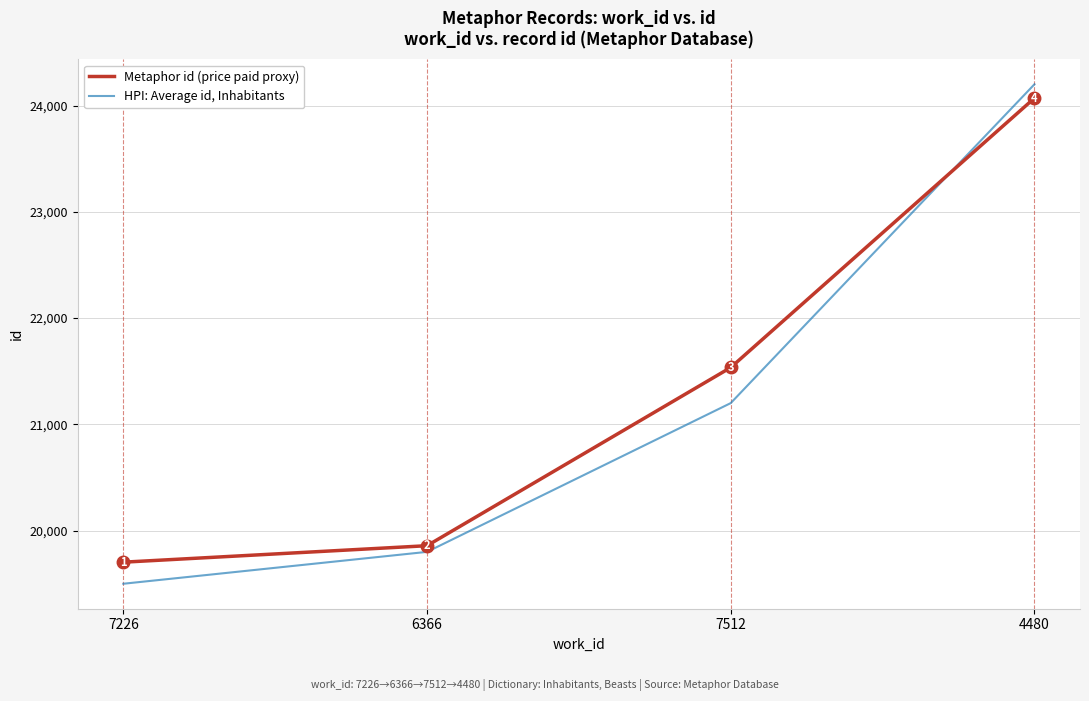

What is the difference between the maximum and minimum values in the Metaphor id (price paid proxy) series?

4367